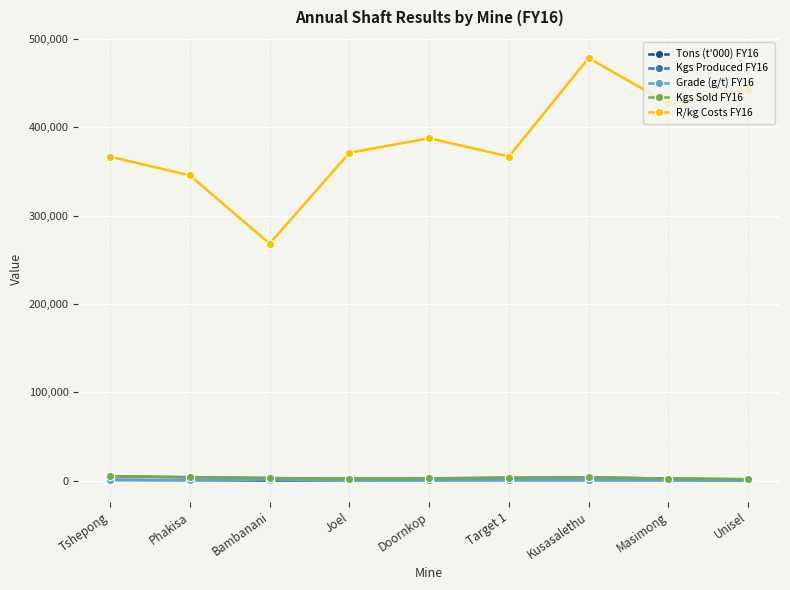

Between Tshepong and Kusasalethu, which series saw the biggest shift?

R/kg Costs FY16